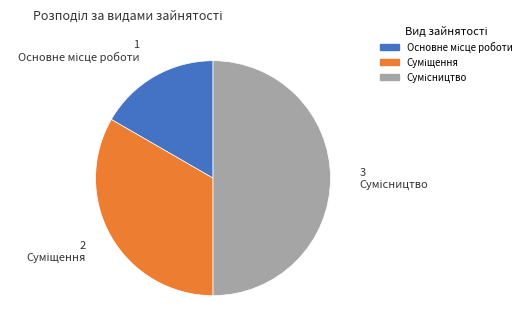

How many slices are in this pie chart?

3